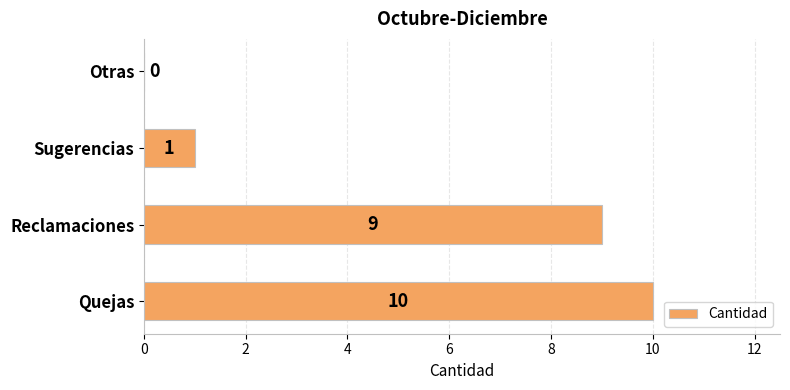

The value at Sugerencias is 1. True or false?

True